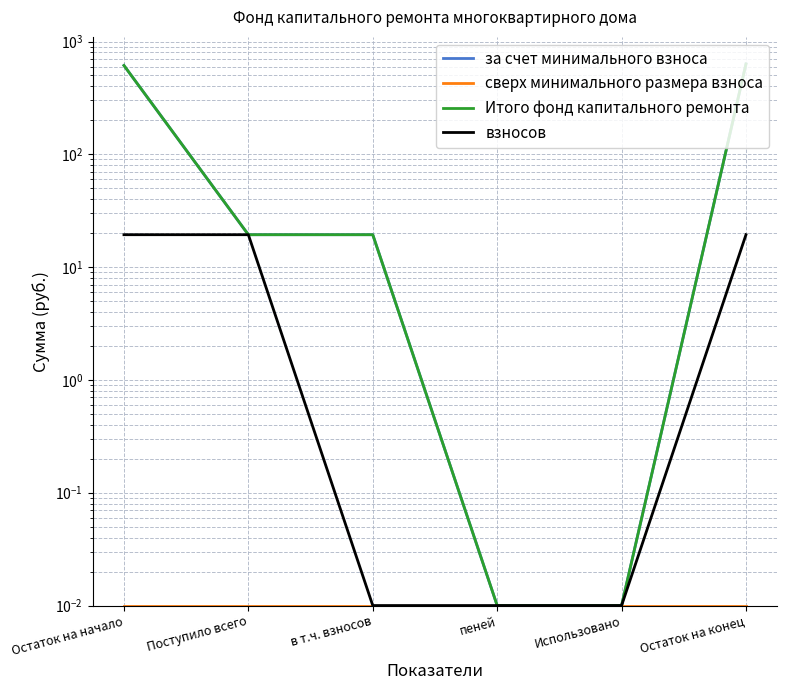

Which category has the lowest value in the взносов series?

в т.ч. взносов